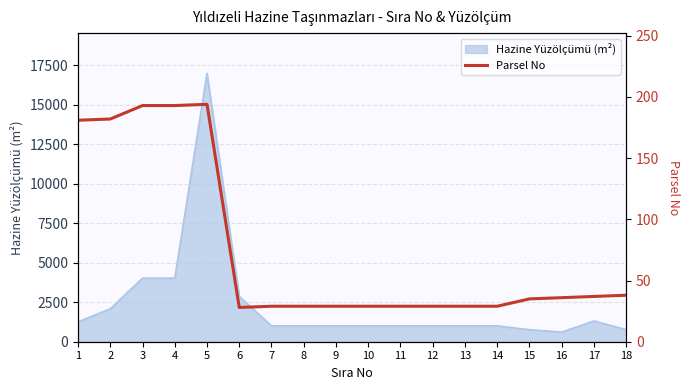

The chart shows a value of 193 at 4. True or false?

True